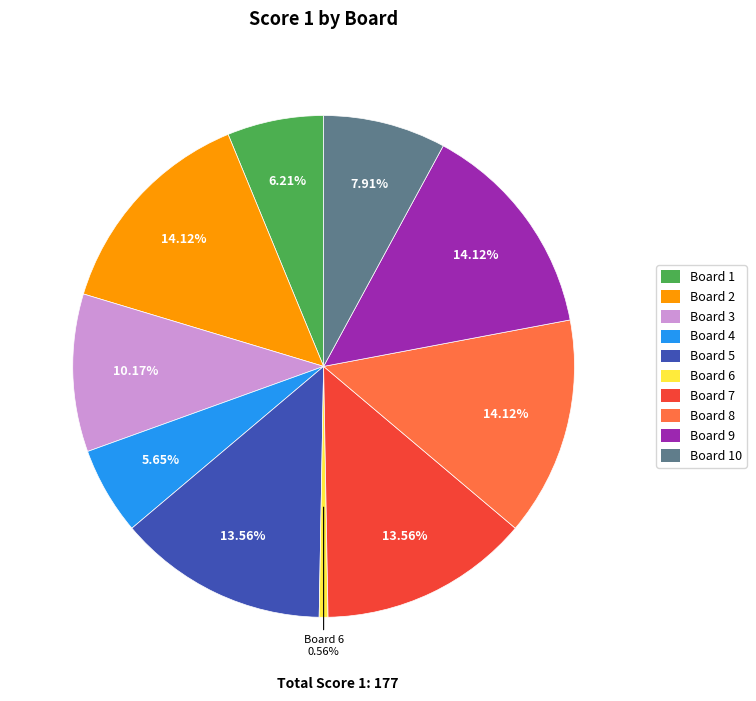

Is there any slice that represents more than half of the pie?

No